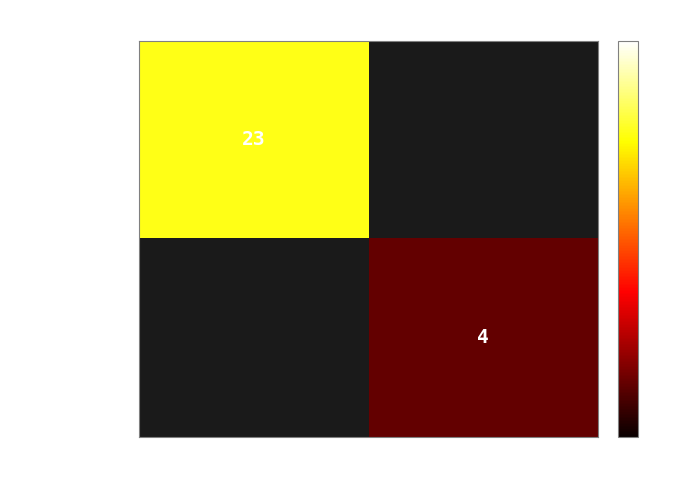

At how many categories does at least one series exceed 4?

1